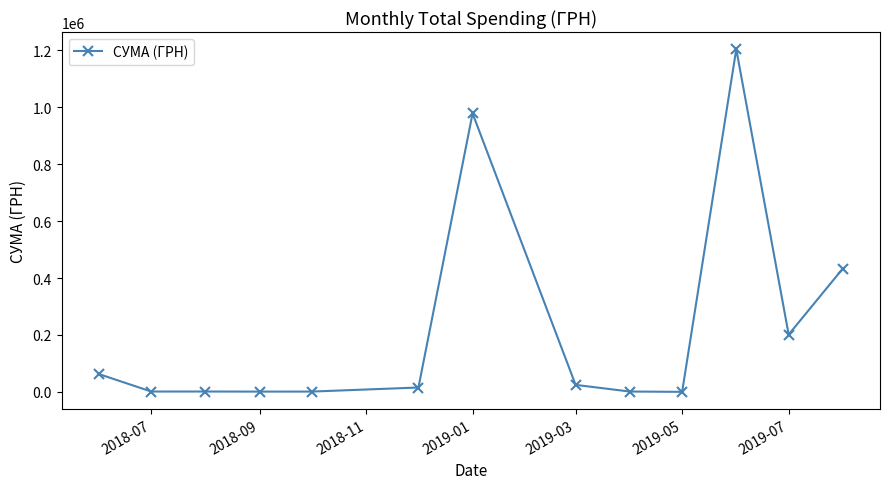

True or false: the data has more than 1 interior local peaks.

True